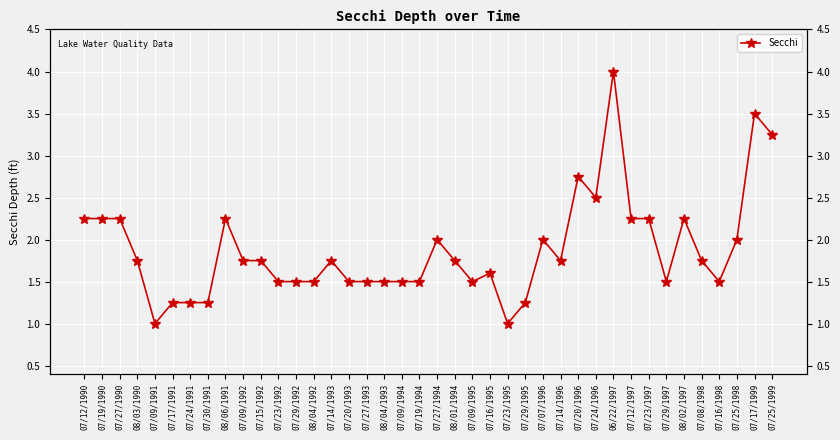

What is the minimum value shown in the chart?

1.0